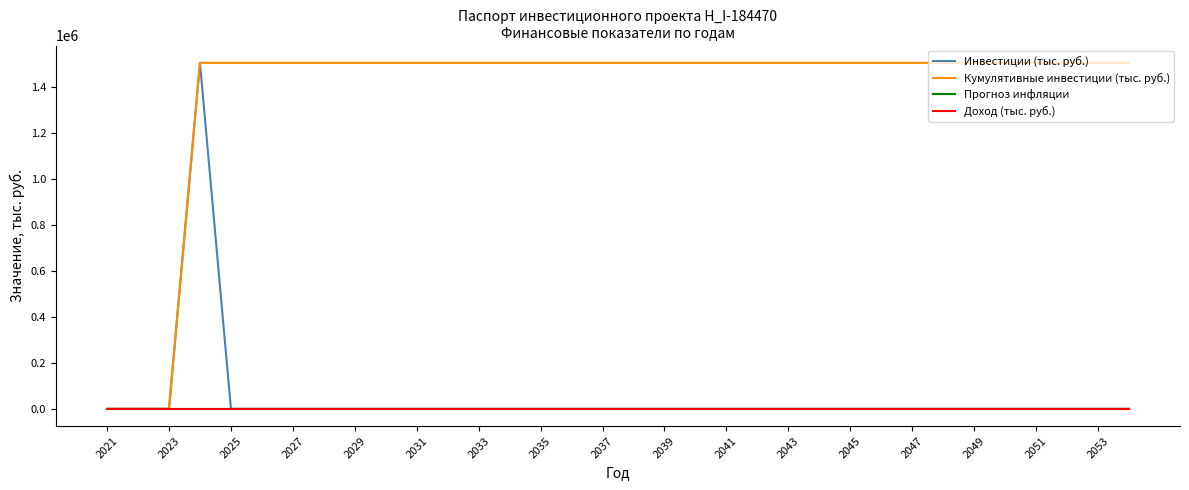

How many lines are shown in the chart?

4